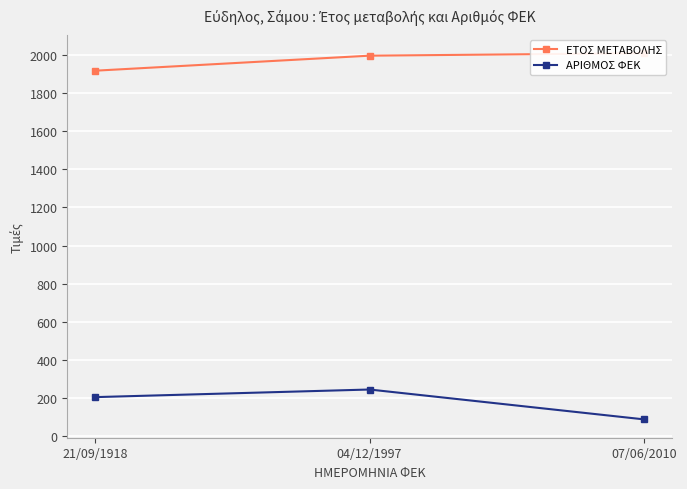

At 07/06/2010, list the series in order from largest to smallest.

ΕΤΟΣ ΜΕΤΑΒΟΛΗΣ, ΑΡΙΘΜΟΣ ΦΕΚ